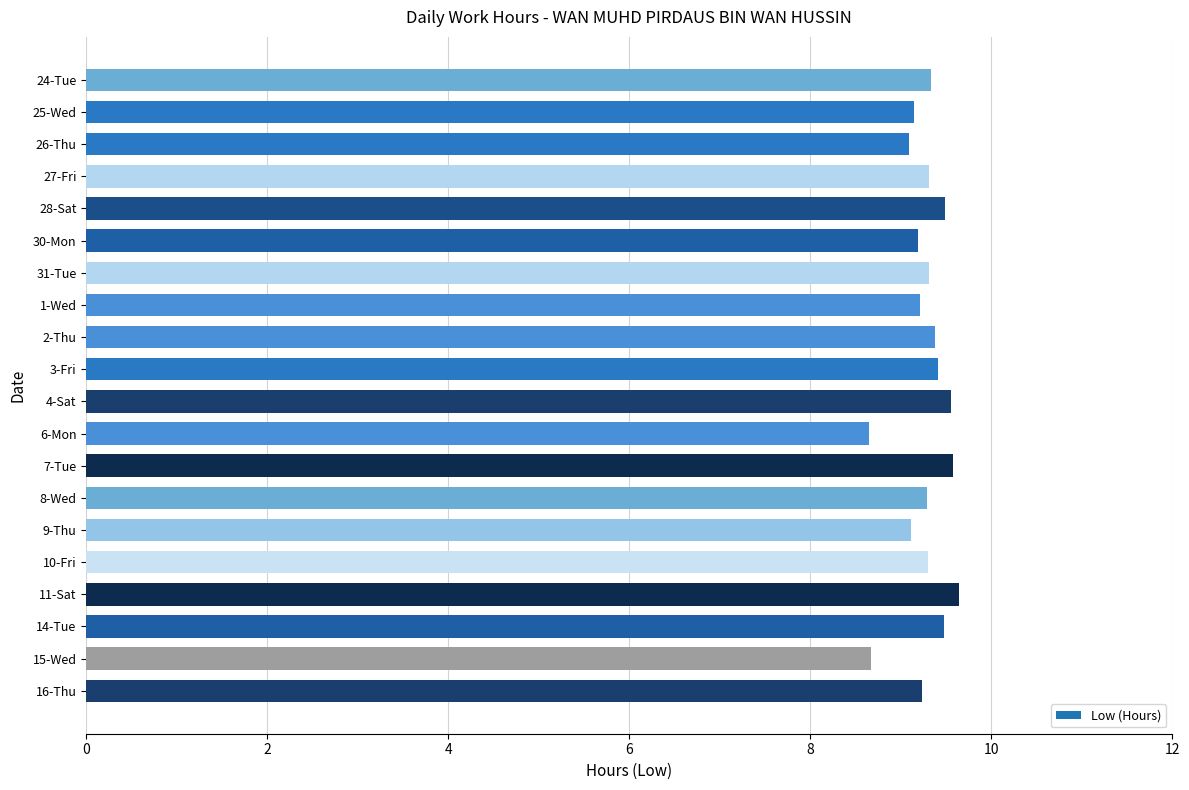

What is the value of the 4th bar from the top?

9.3